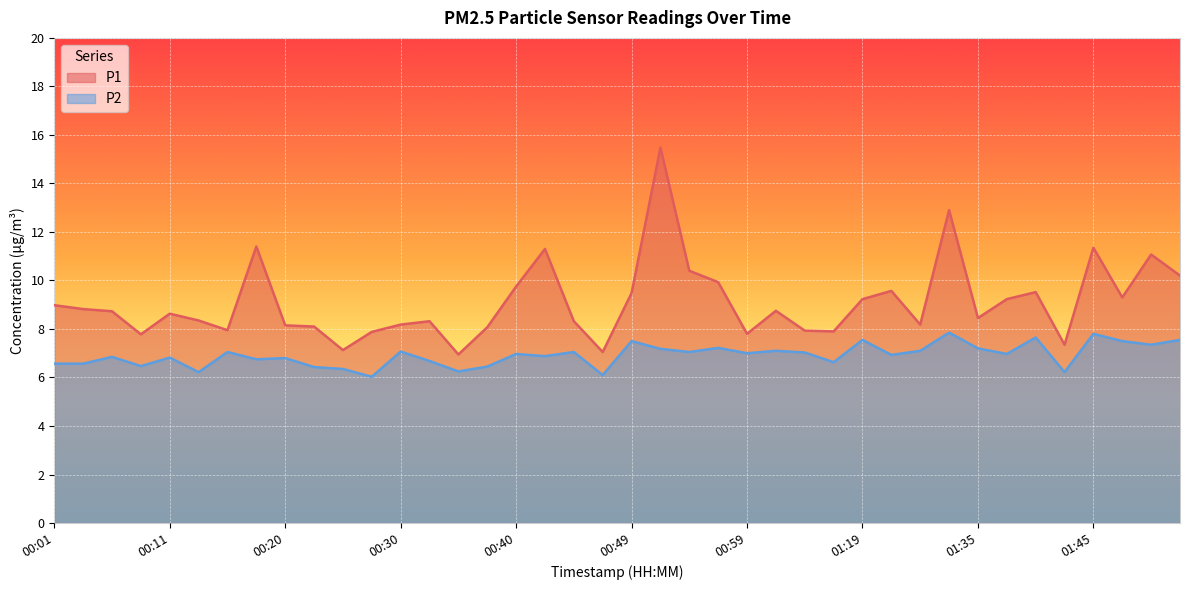

How many distinct data groups are displayed?

2